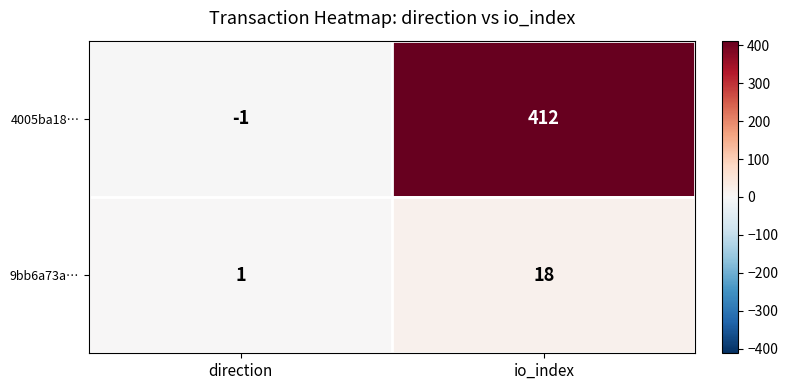

Which label corresponds to the largest value in the chart?

io_index